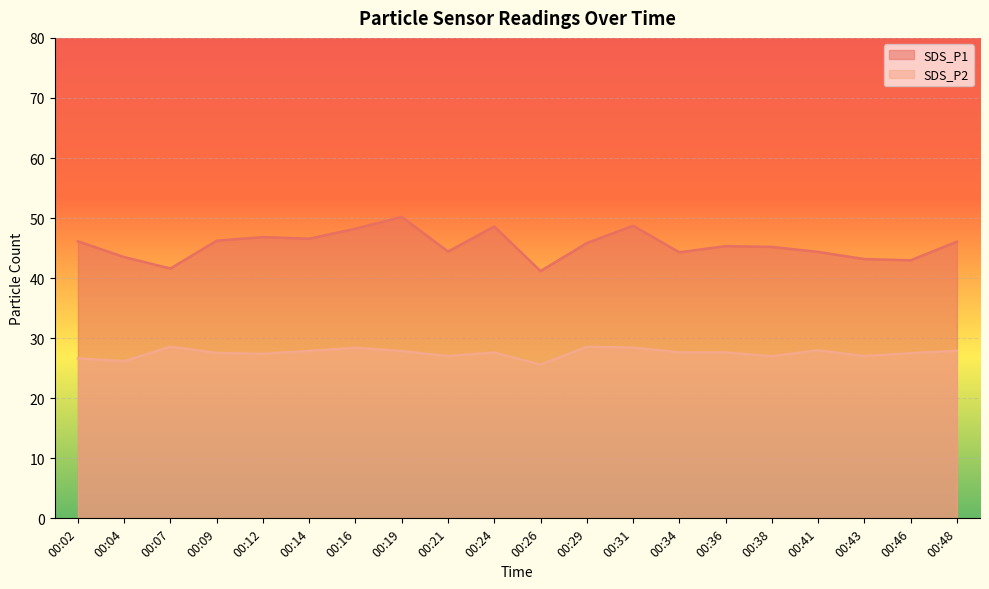

What is the difference between the SDS_P1 values at 00:07 and 00:29?

4.2